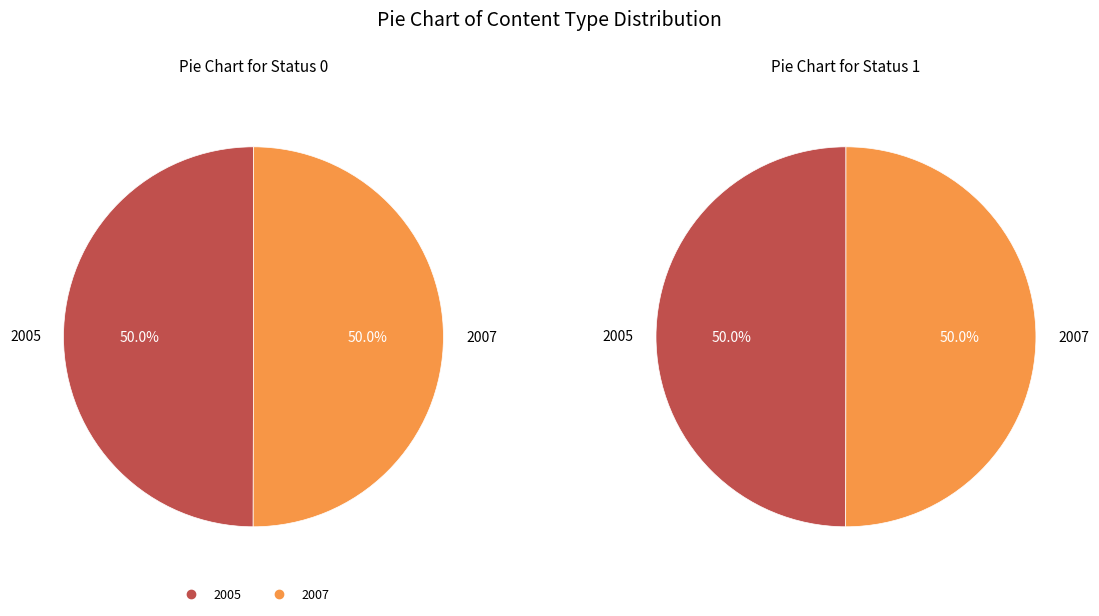

The 2007 slice represents 41% of the pie. True or false?

False